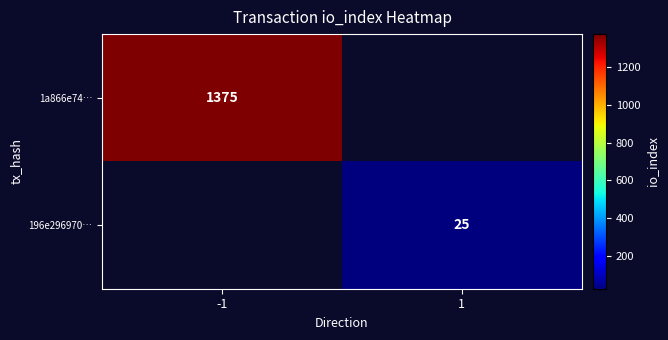

The 196e296970… series shows 37 at 1. True or false?

False